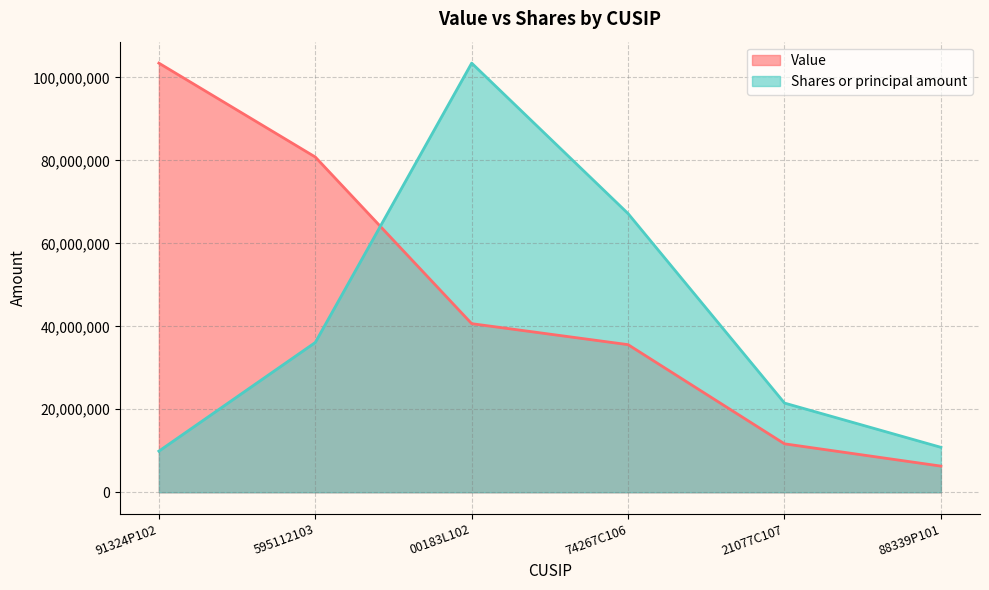

Which category has the lowest value in the Value series?

88339P101